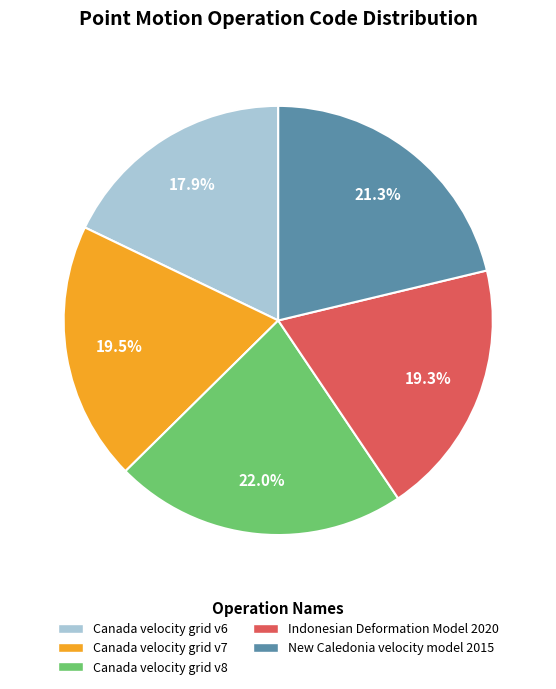

To the nearest percent, what is the difference between the Canada velocity grid v6 and Canada velocity grid v8 slice percentages?

4%